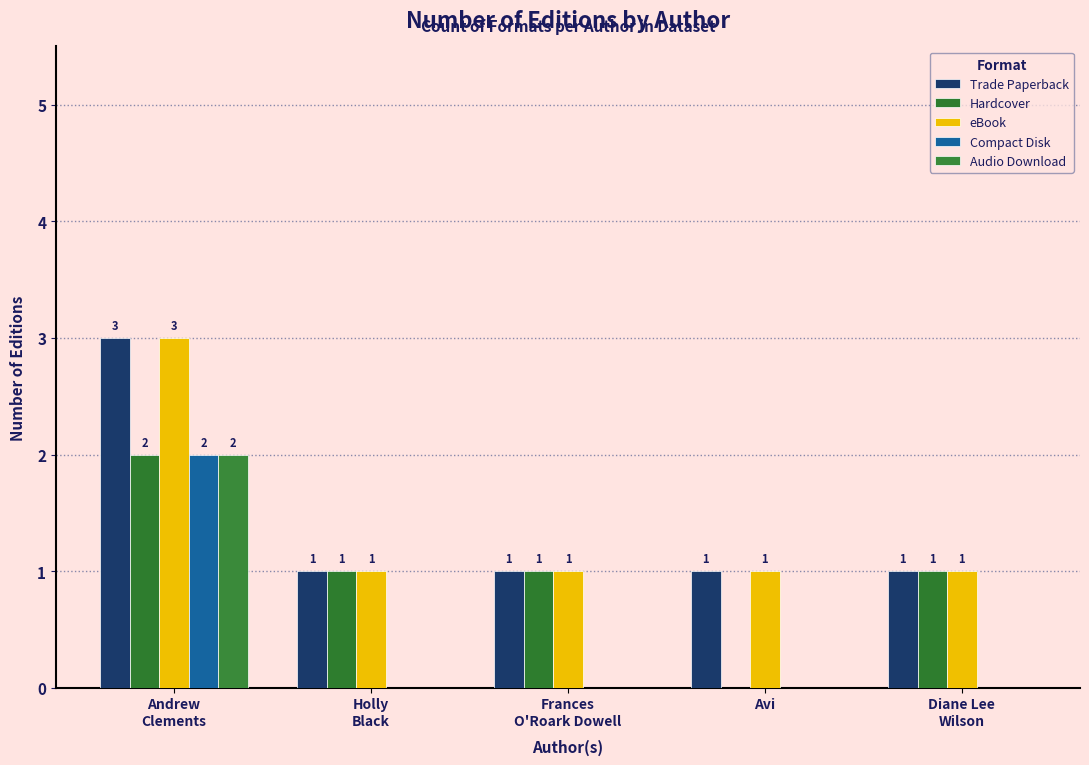

At which category does the chart reach its peak across all series?

Andrew
Clements